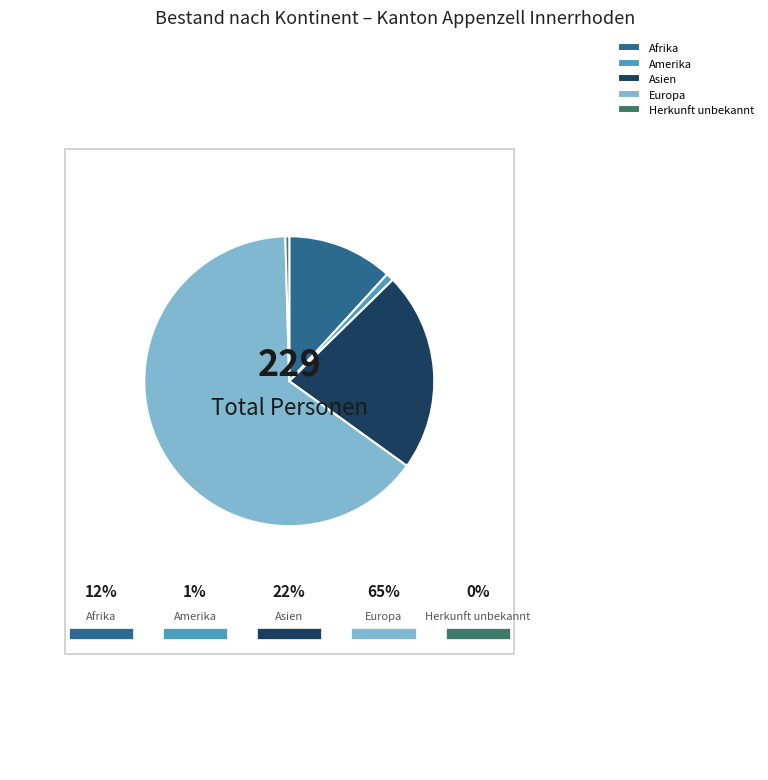

Is it true that Herkunft unbekannt is 1% of the pie?

False